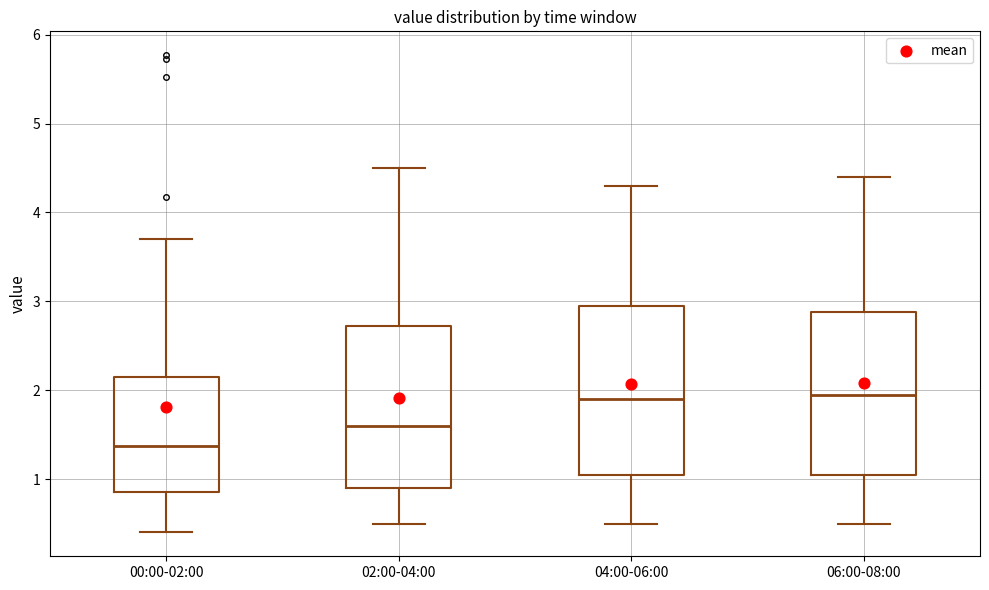

Reading left to right, transcribe this box plot: for each box, give where its median line is, the range the box spans, and where its two whiskers end, as read against the y-axis. The values are not printed on the chart, so give them approximately, as read against the axis.

00:00-02:00: median 1.4, box 0.9 to 2.1, whiskers 0.4 to 3.7
02:00-04:00: median 1.6, box 0.9 to 2.7, whiskers 0.5 to 4.5
04:00-06:00: median 1.9, box 1.1 to 3.0, whiskers 0.5 to 4.3
06:00-08:00: median 2.0, box 1.1 to 2.9, whiskers 0.5 to 4.4